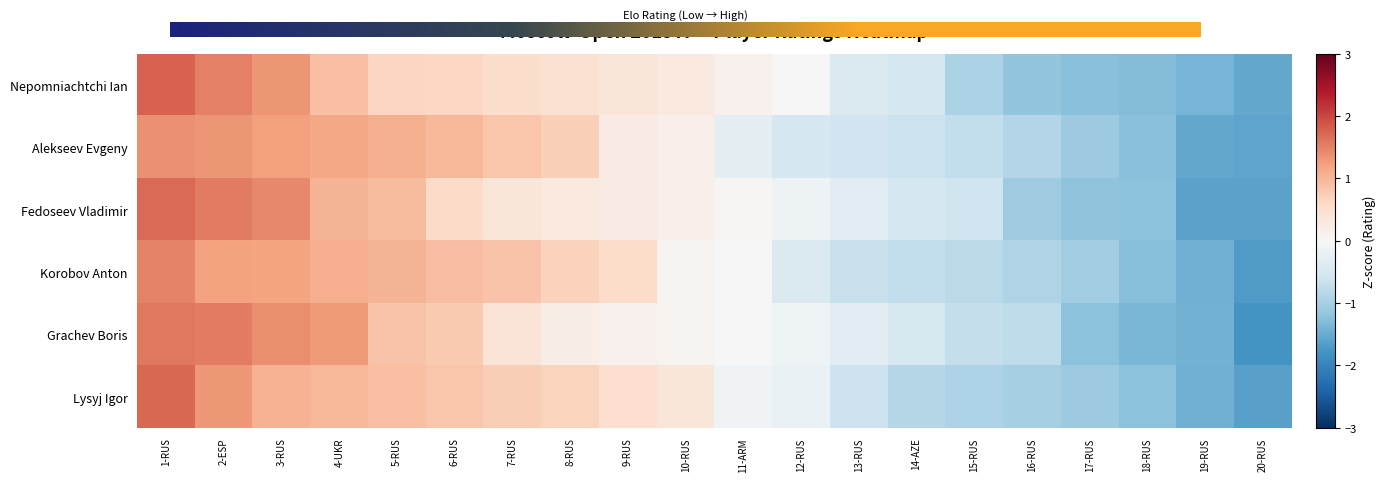

Between 11-ARM and 1-RUS, which is larger?

1-RUS